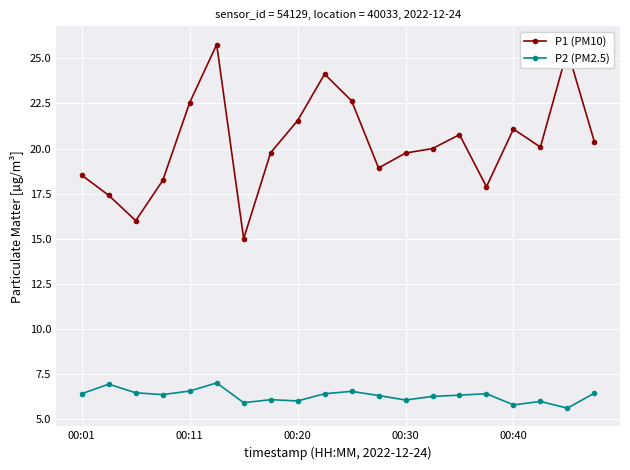

What is the sum of all P2 (PM2.5) values?

125.7